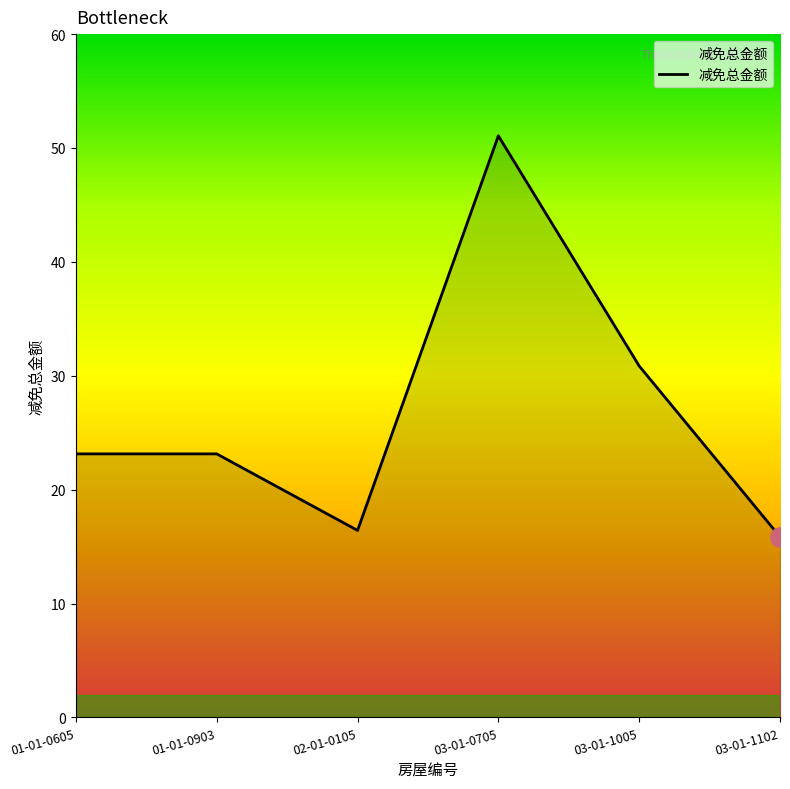

At which category does the chart reach its minimum across all series?

03-01-1102